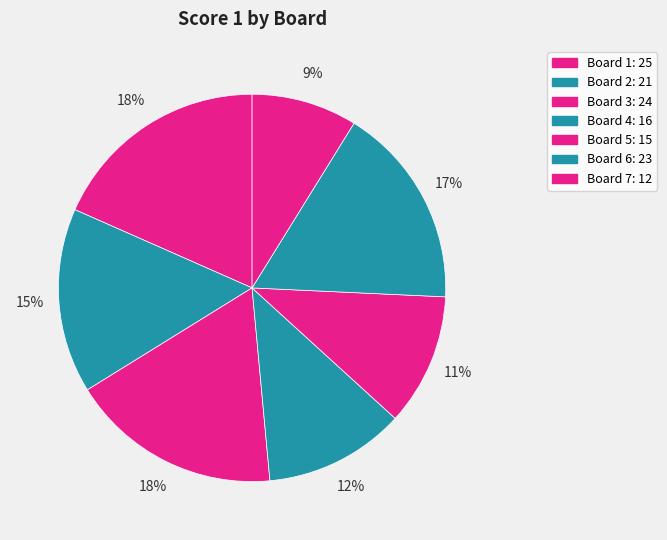

To the nearest percent, what percentage of the pie is Board 4?

12%